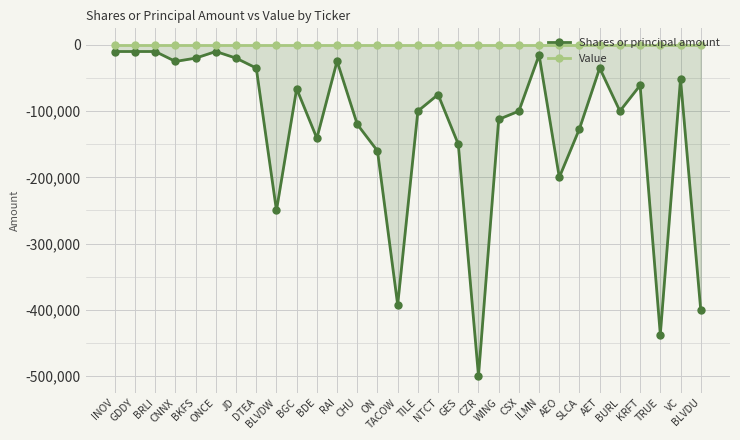

Where is Shares or principal amount nearest to the value -255000?

BLVDW